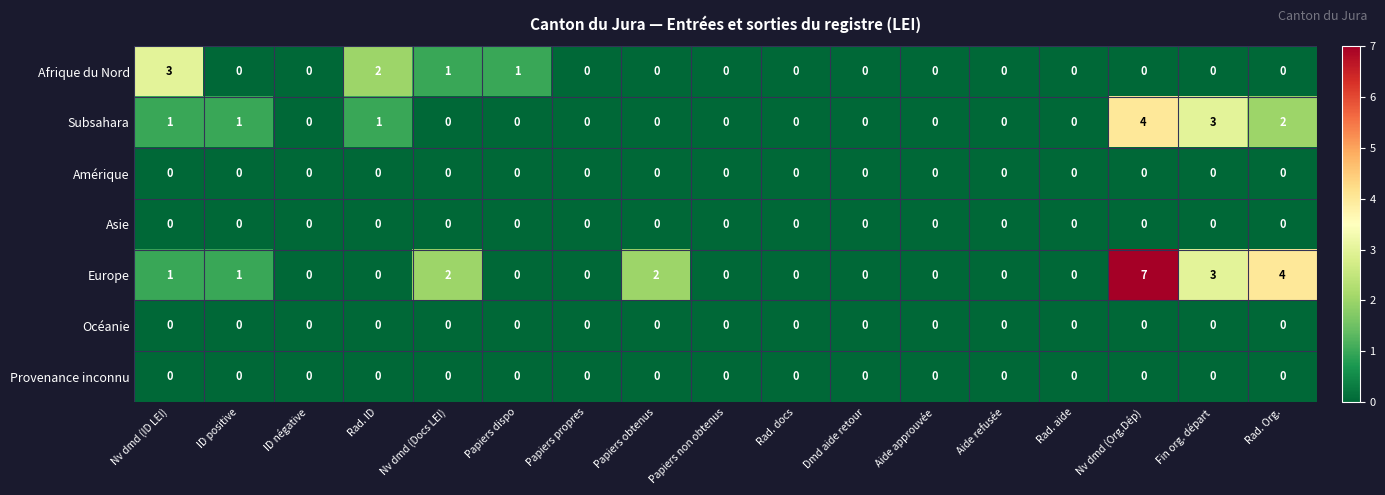

Which series changed the most between Papiers dispo and Papiers non obtenus?

Afrique du Nord